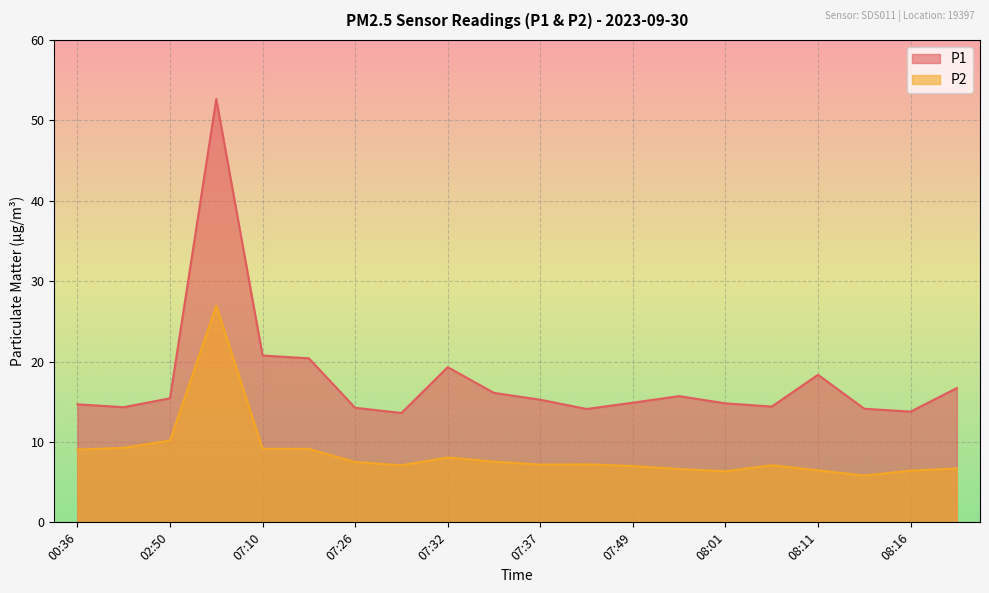

How many lines are shown in the chart?

2